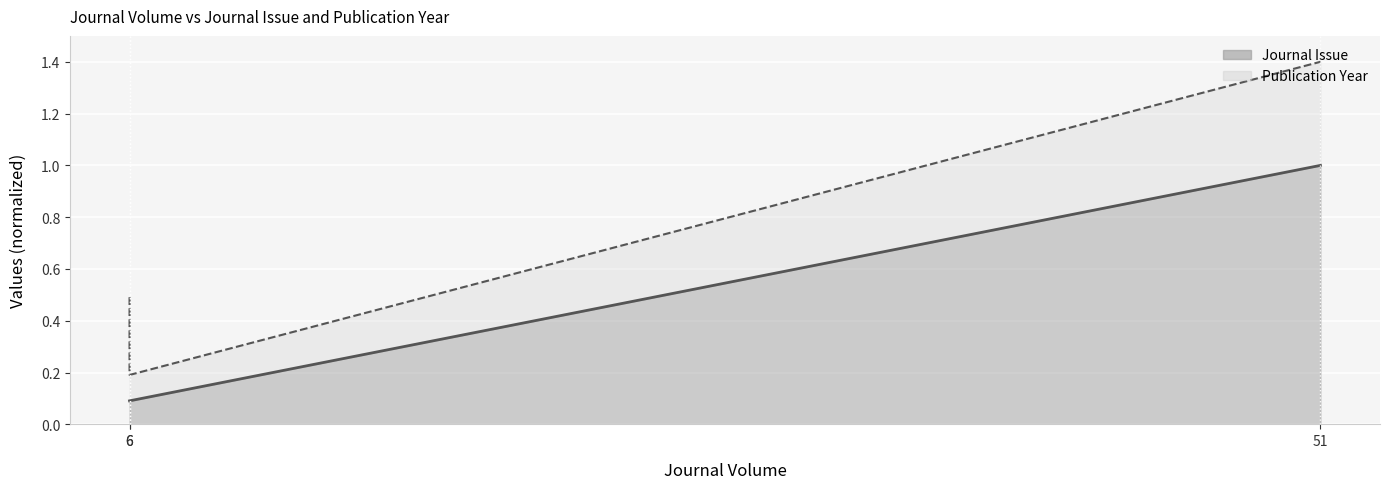

What is the sum of the values at 51 and 6?

1.1